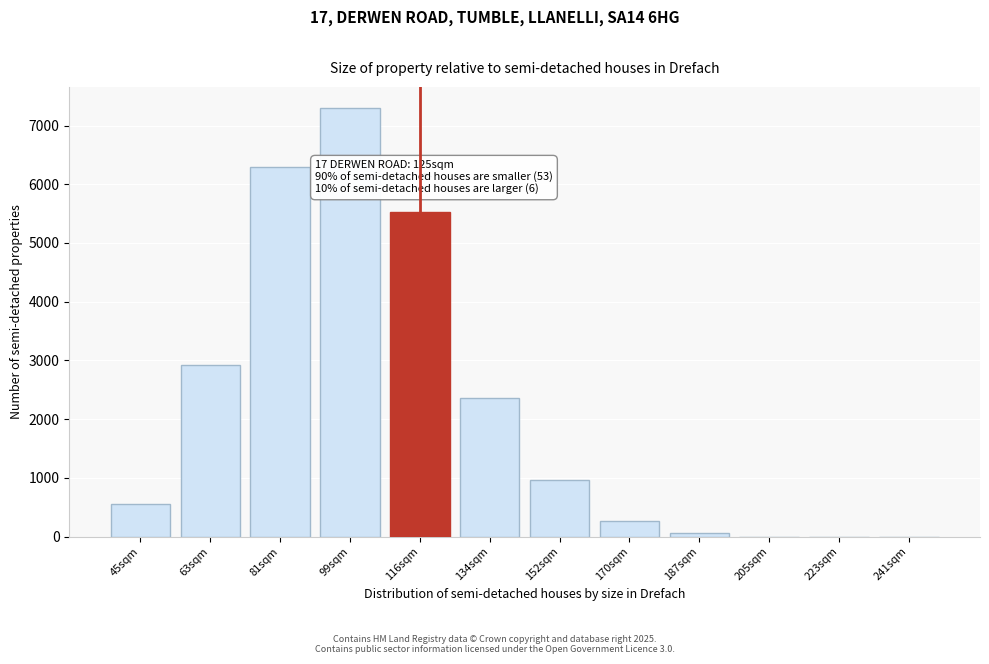

What is the change in value from 45sqm to 116sqm?

+4966